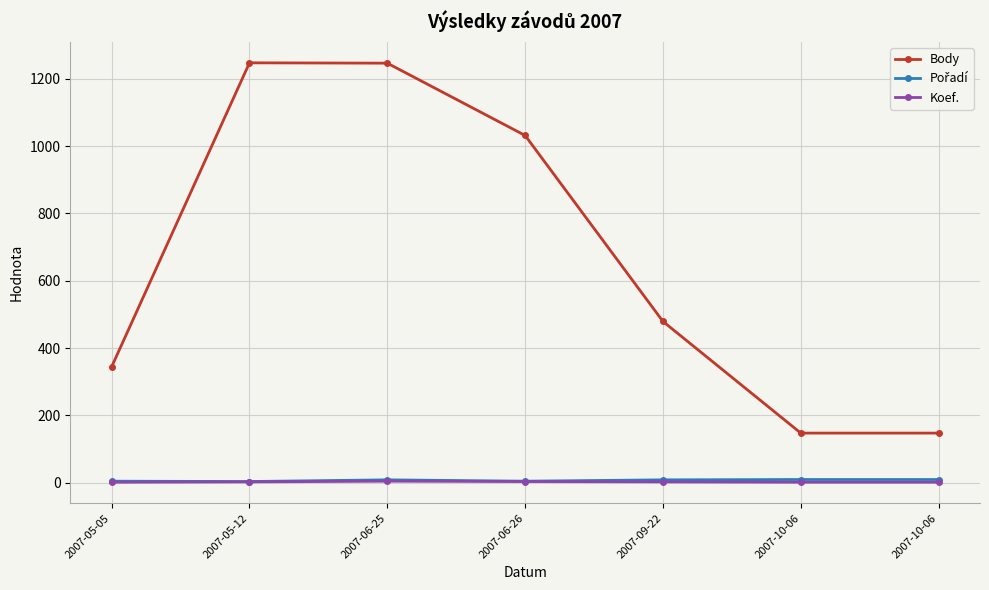

Is this an area chart (filled region under the line)?

No